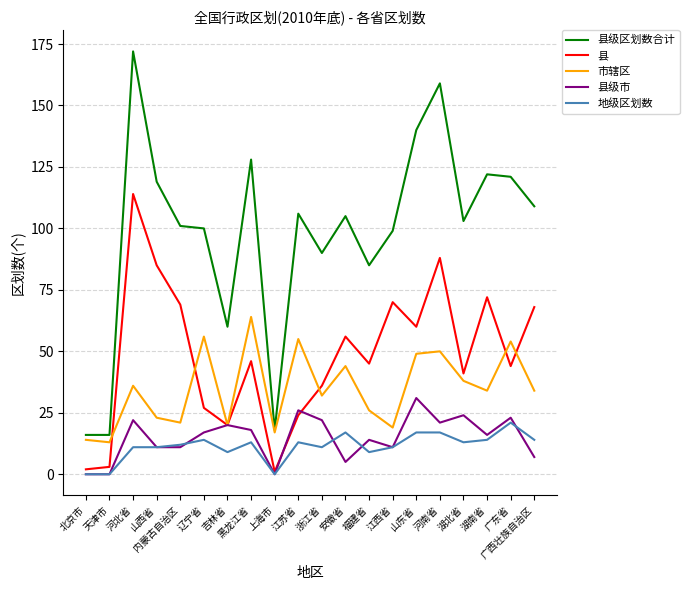

Rank the series by their maximum value, from highest to lowest.

县级区划数合计, 县, 市辖区, 县级市, 地级区划数